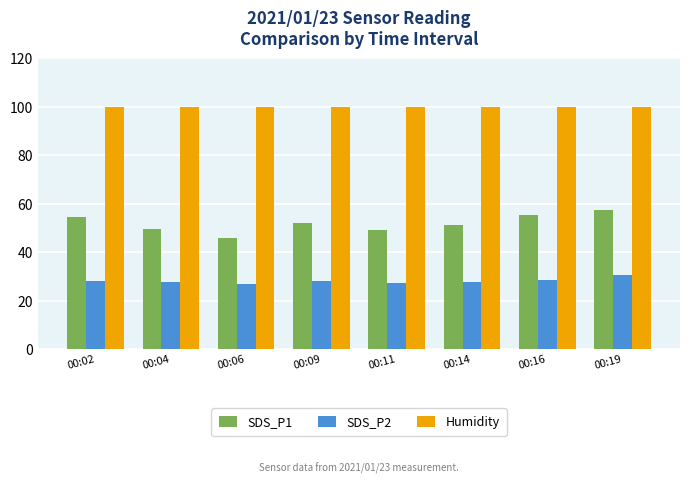

What is the sum of the SDS_P1 values at 00:11 and 00:04?

99.1